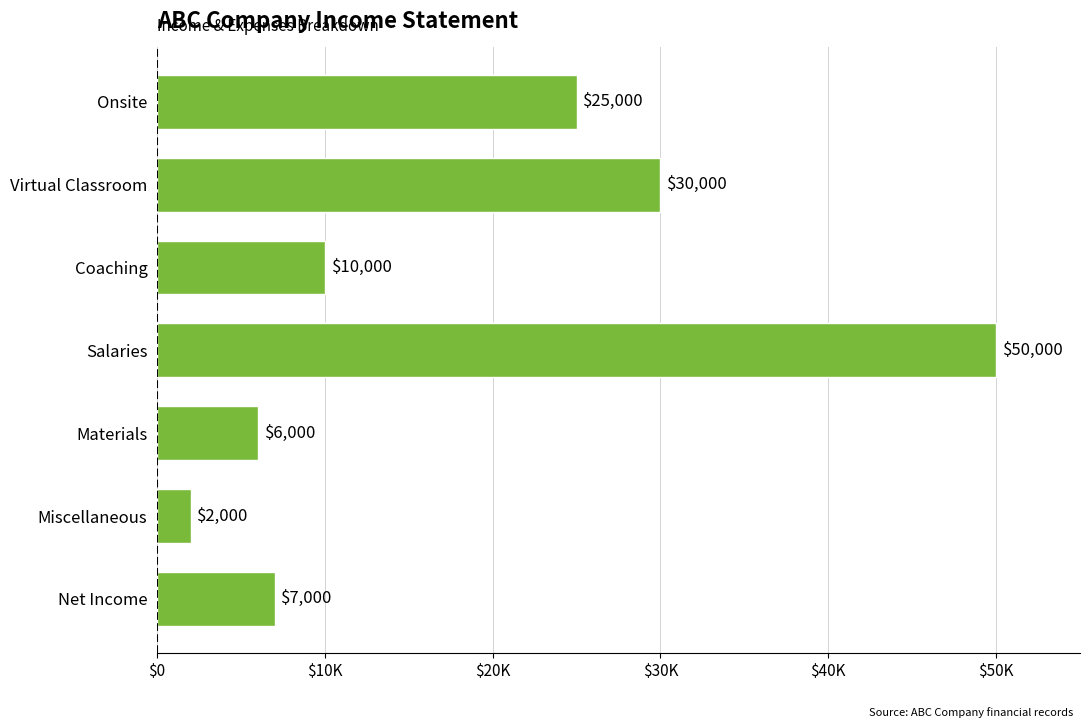

Which label corresponds to the smallest value in the chart?

Miscellaneous